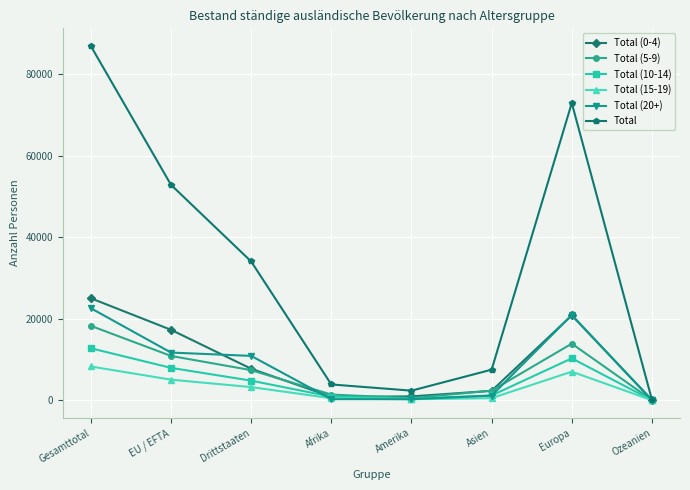

The value of Total (5-9) at EU / EFTA is 10874. True or false?

True